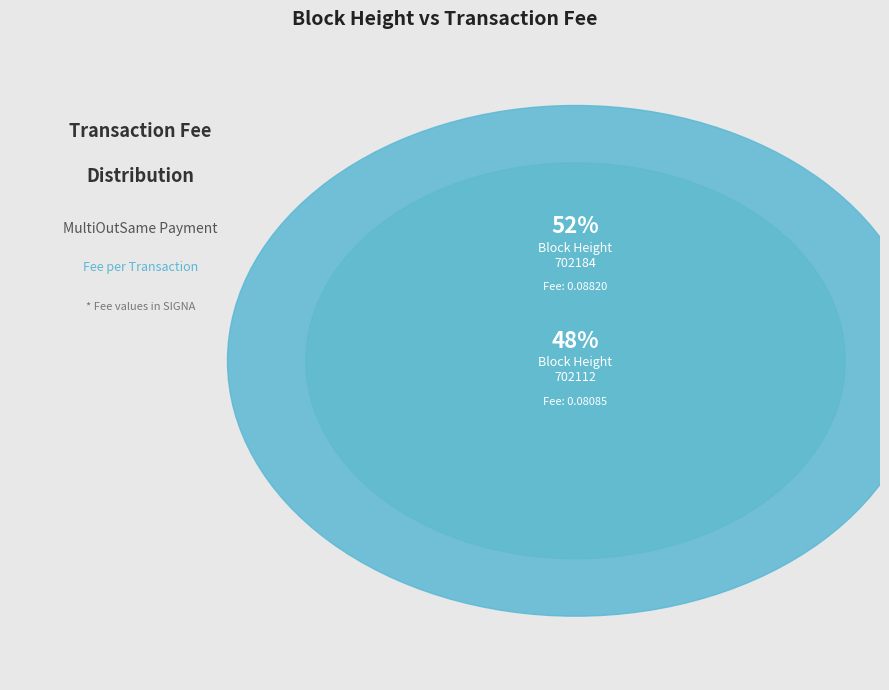

To the nearest percent, what is the average slice percentage?

50%